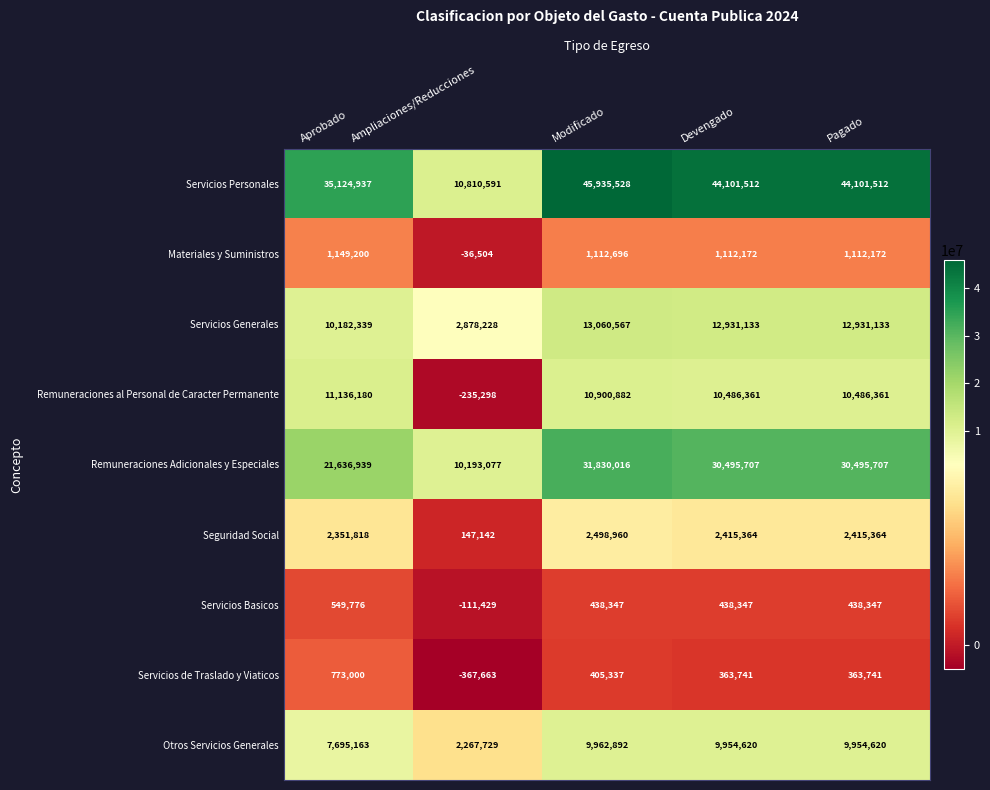

The value of Materiales y Suministros at Aprobado is 1149200. True or false?

True